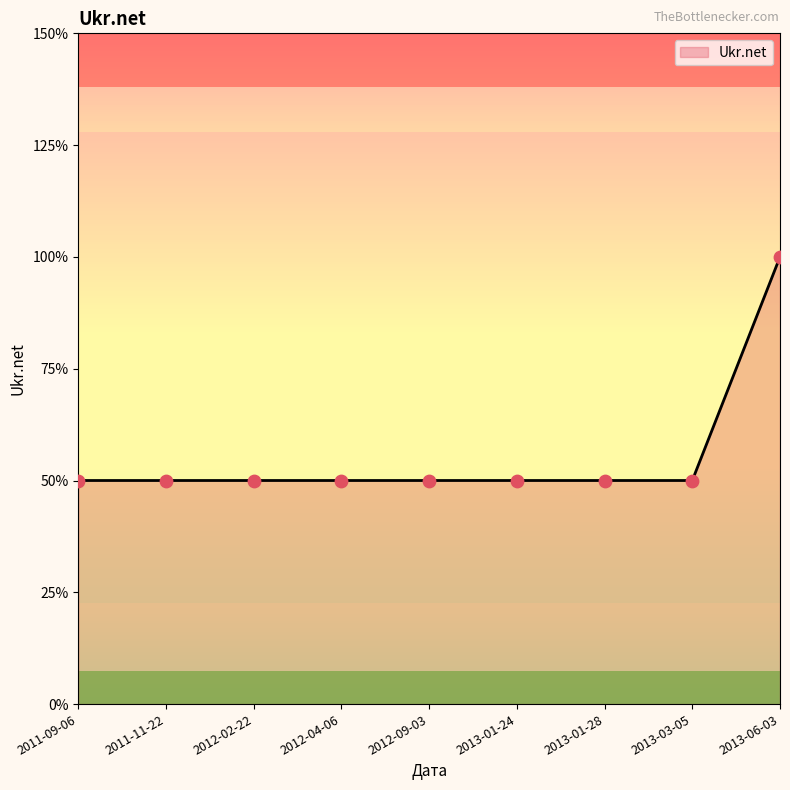

Approximately how many times larger is the value at 2011-11-22 compared to 2012-09-03?

1.0